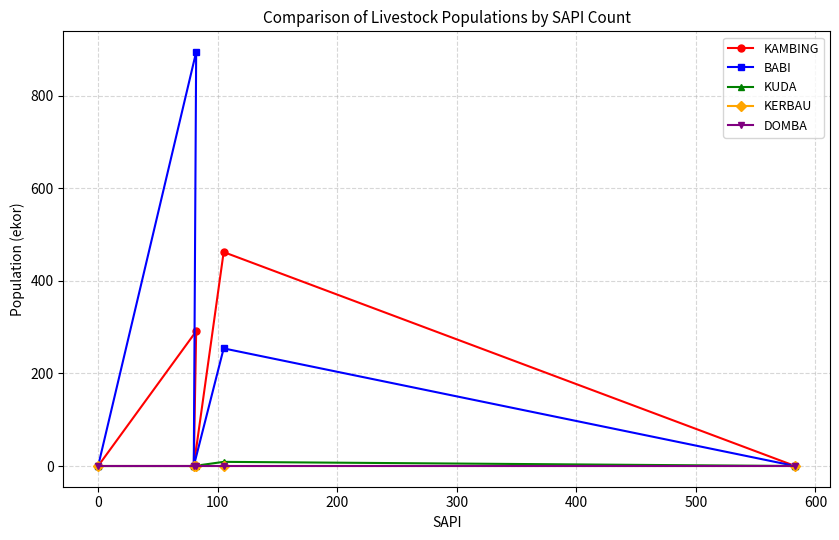

At how many categories does at least one series exceed 520?

1